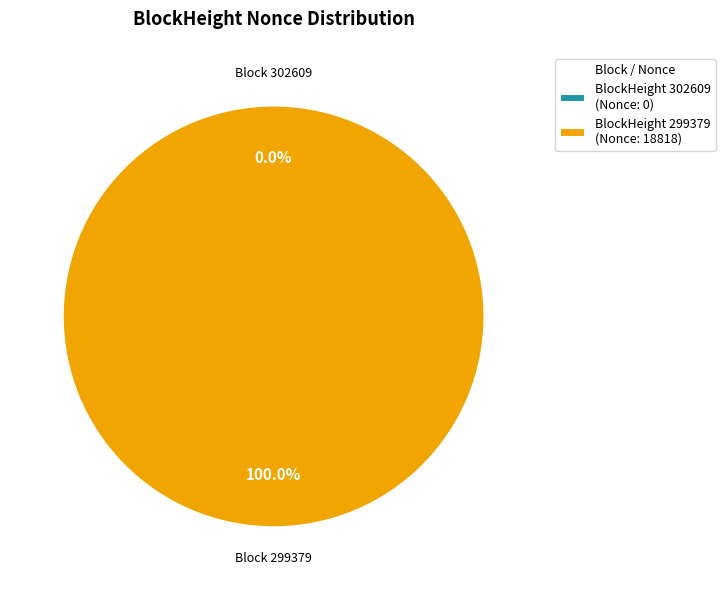

Which slice represents more than half of the pie?

299379